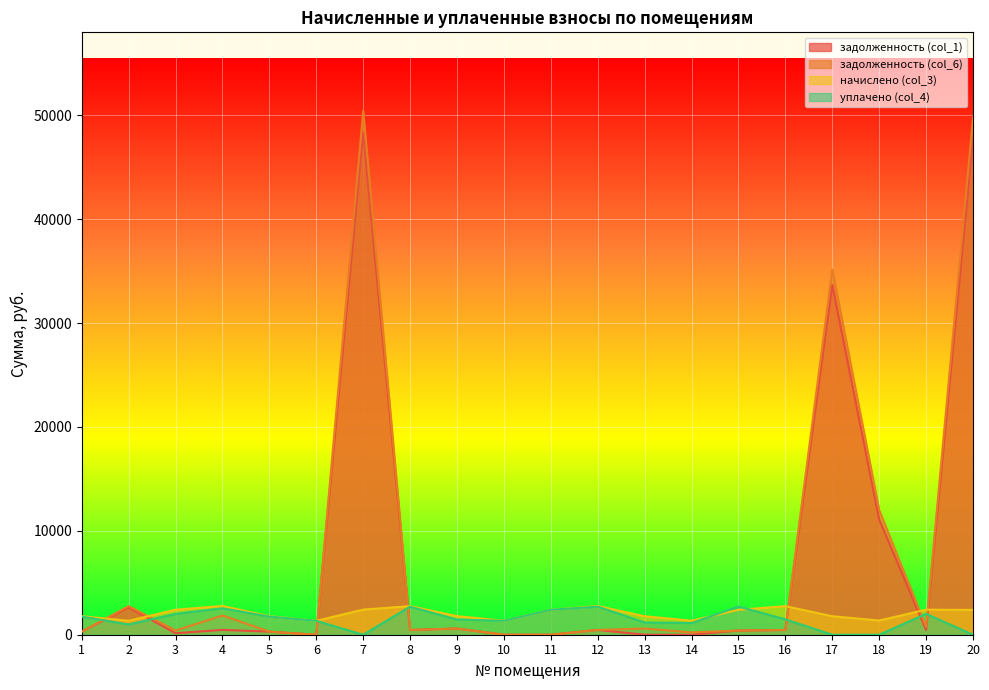

How many data points in задолженность (col_6) are above 459?

10